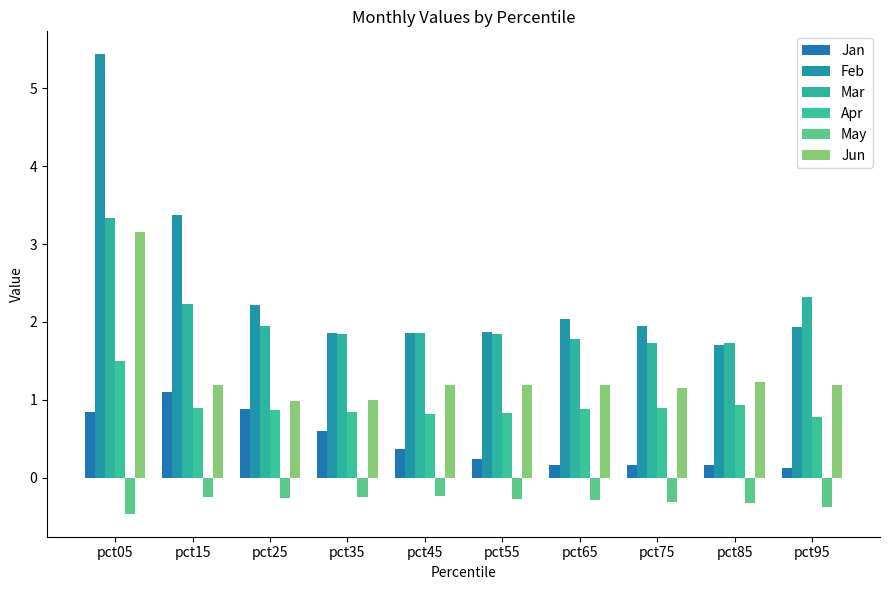

At how many categories does at least one series exceed 2?

5